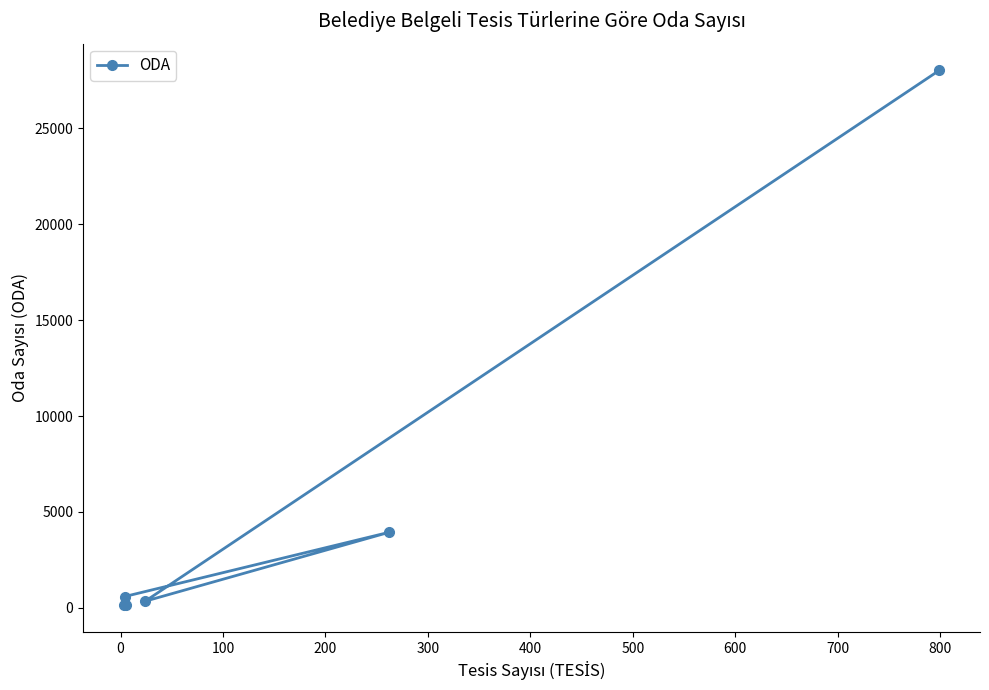

What is the average value?

5530